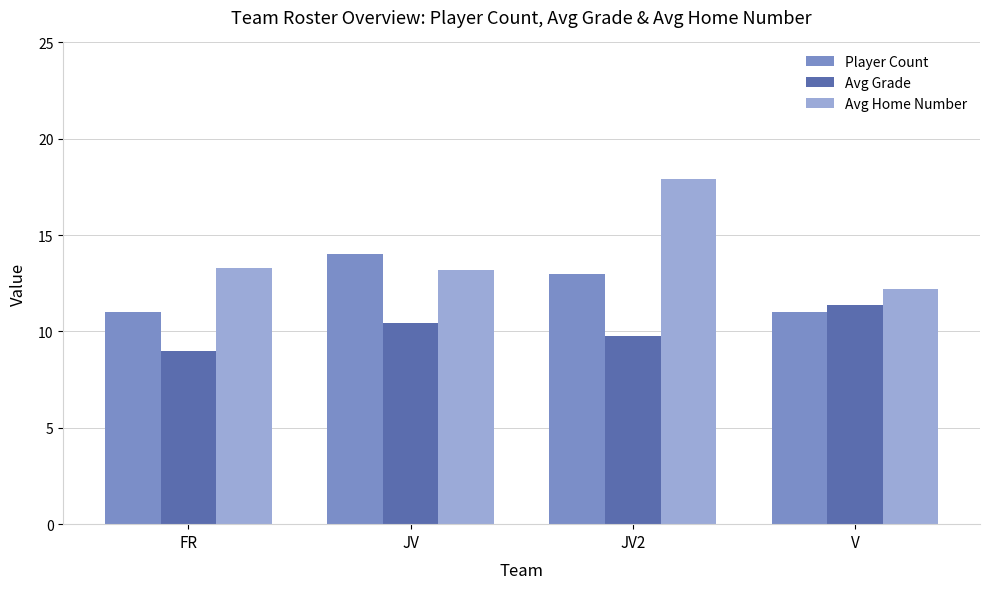

What position from the right is JV2?

2